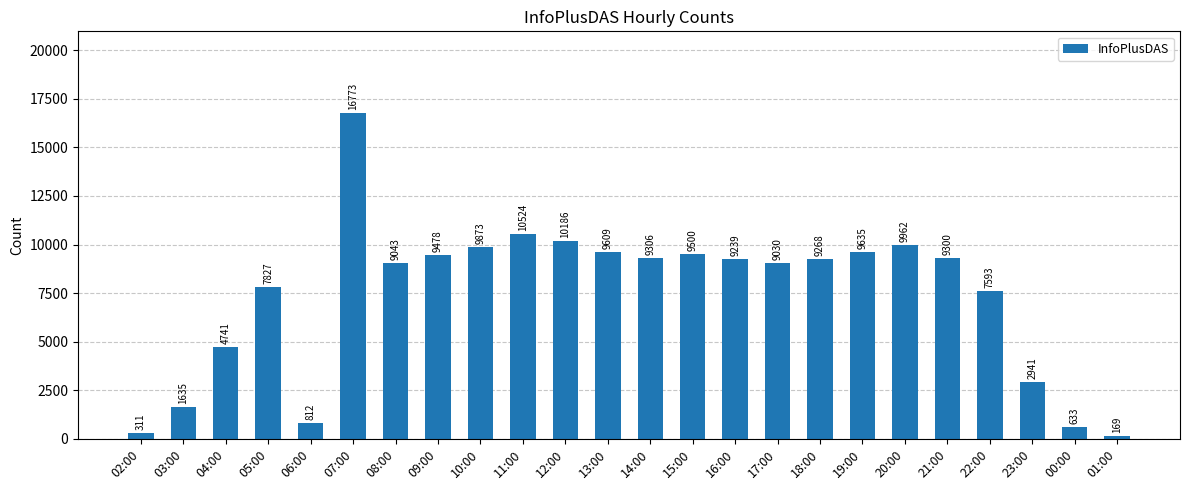

What is the smallest value displayed?

169